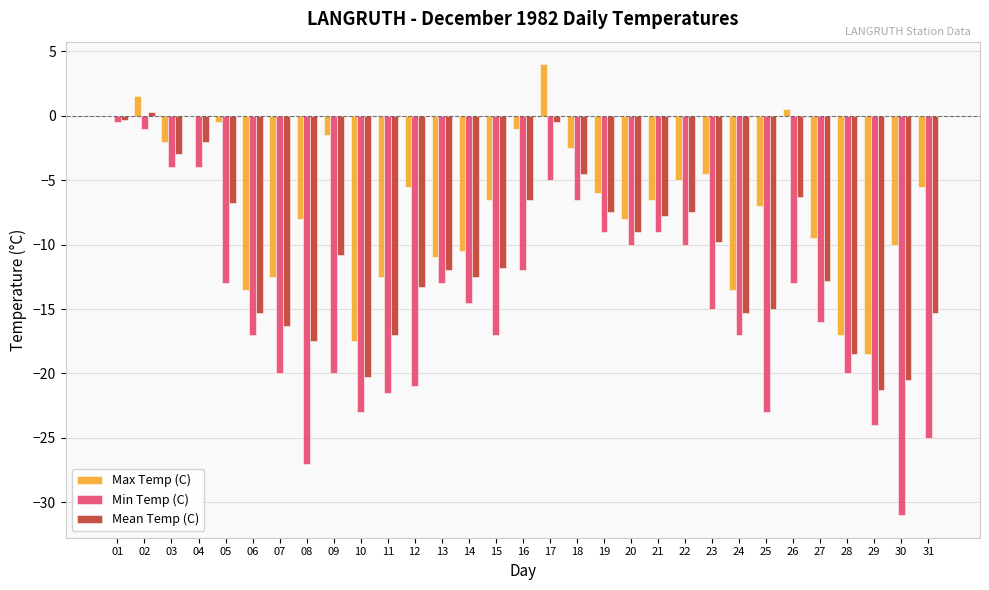

Which series changed the most between 02 and 21?

Mean Temp (C)